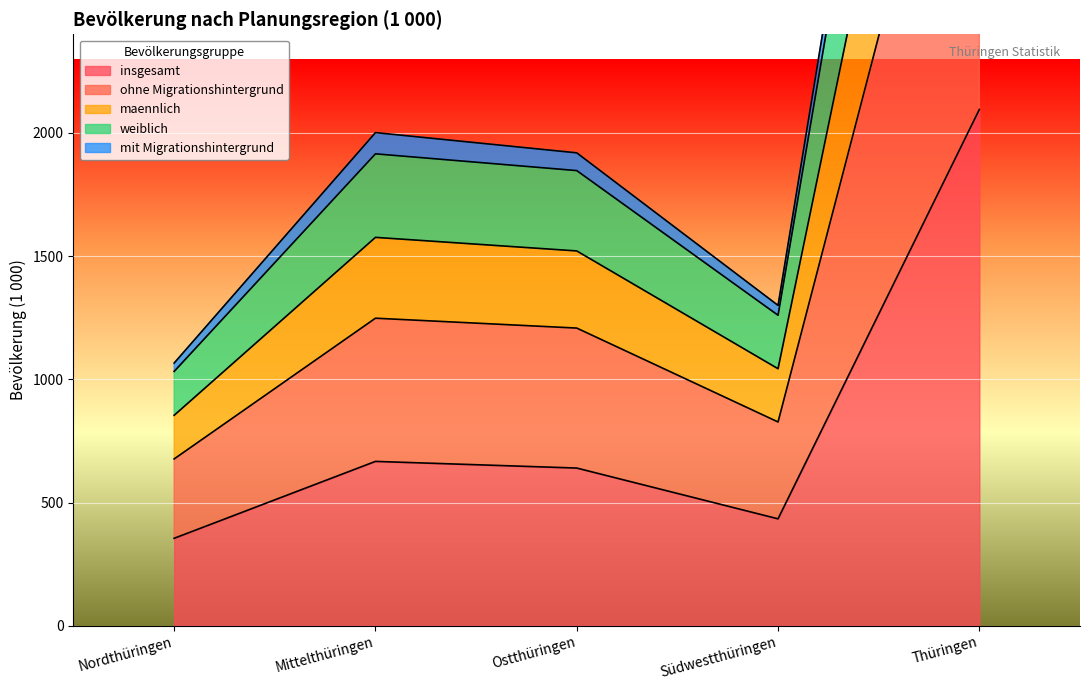

Where is insgesamt nearest to the value 1225?

Mittelthüringen